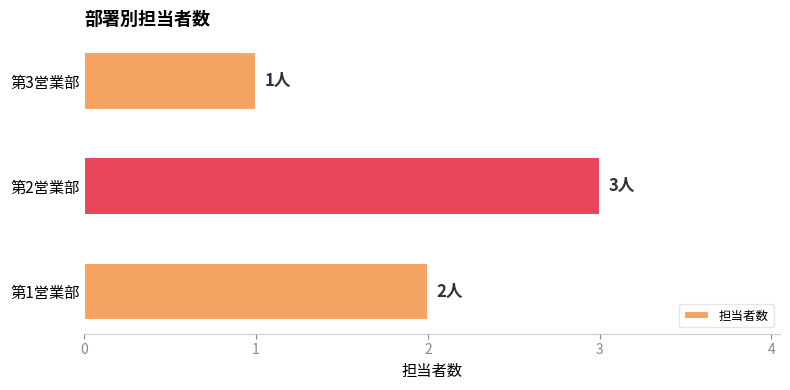

The chart shows a value of 1 at 第2営業部. True or false?

False